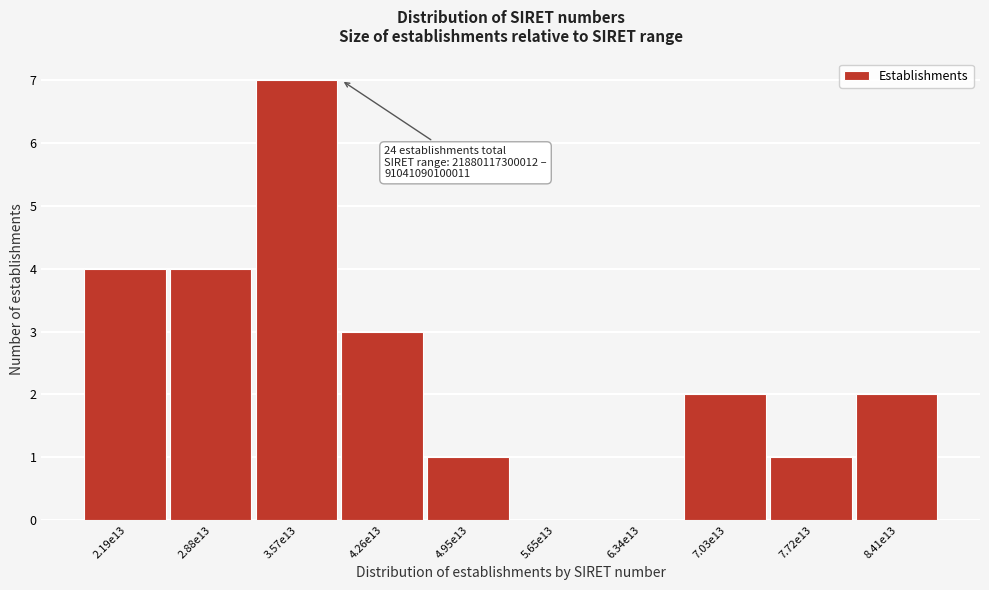

Reading left to right, transcribe all the data shown in this chart.

2.19e13=4	2.88e13=4	3.57e13=7	4.26e13=3	4.95e13=1	5.65e13=0	6.34e13=0	7.03e13=2	7.72e13=1	8.41e13=2